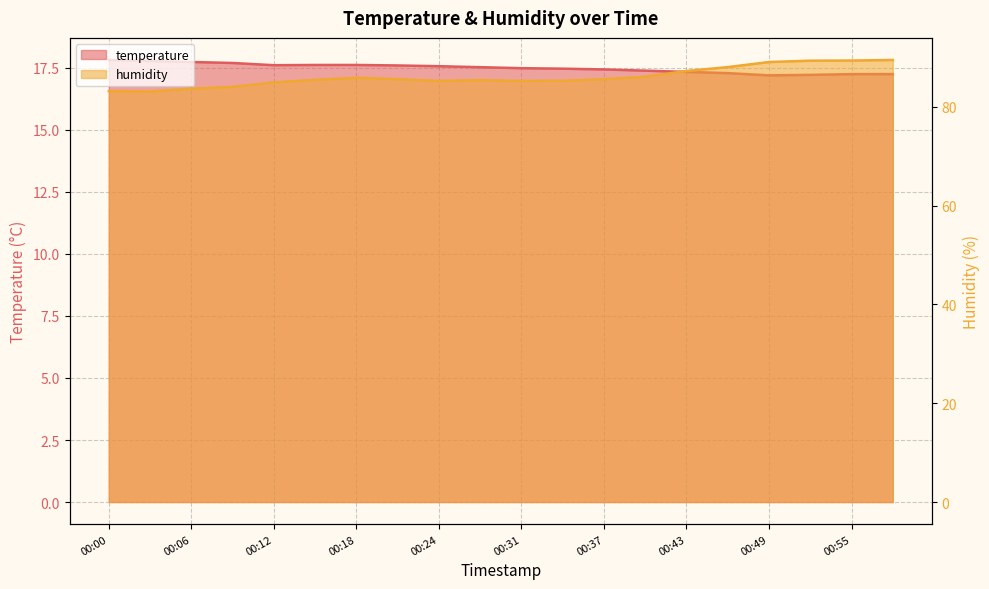

Rank the series by their maximum value, from lowest to highest.

temperature, humidity